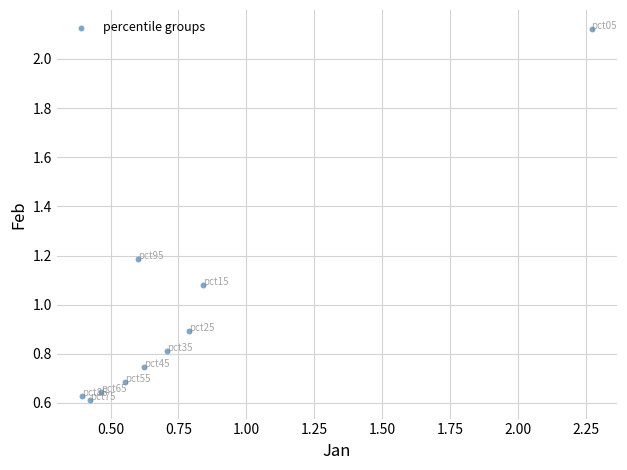

What is the range of X values (max minus min)?

1.9